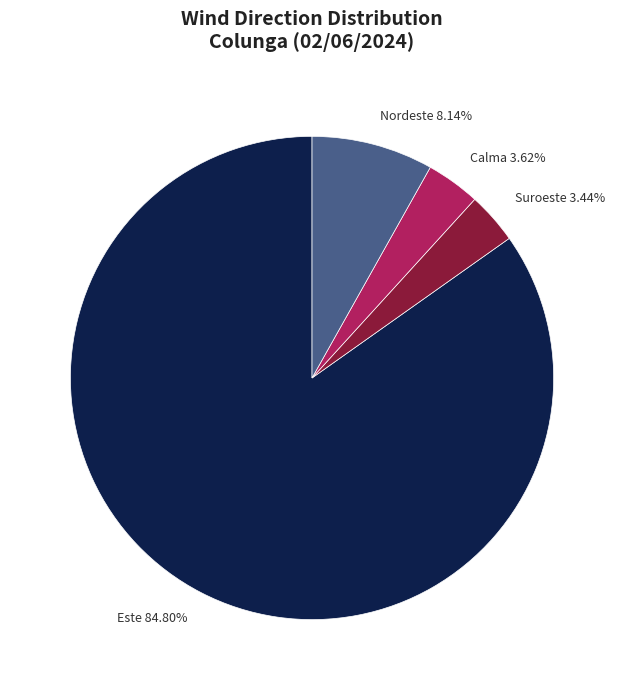

Combined, do Suroeste 3.44% and Nordeste 8.14% account for over 50%?

No